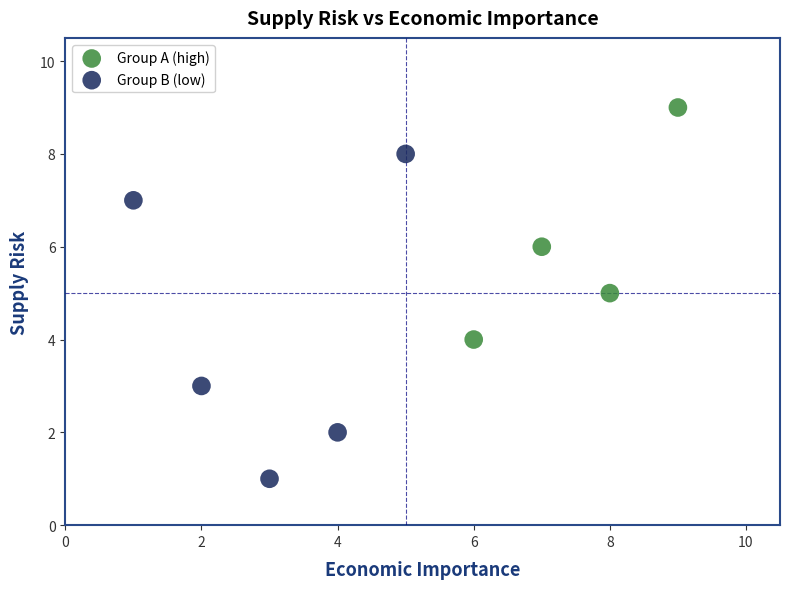

Which series has the largest Y range (max minus min)?

Group B (low)